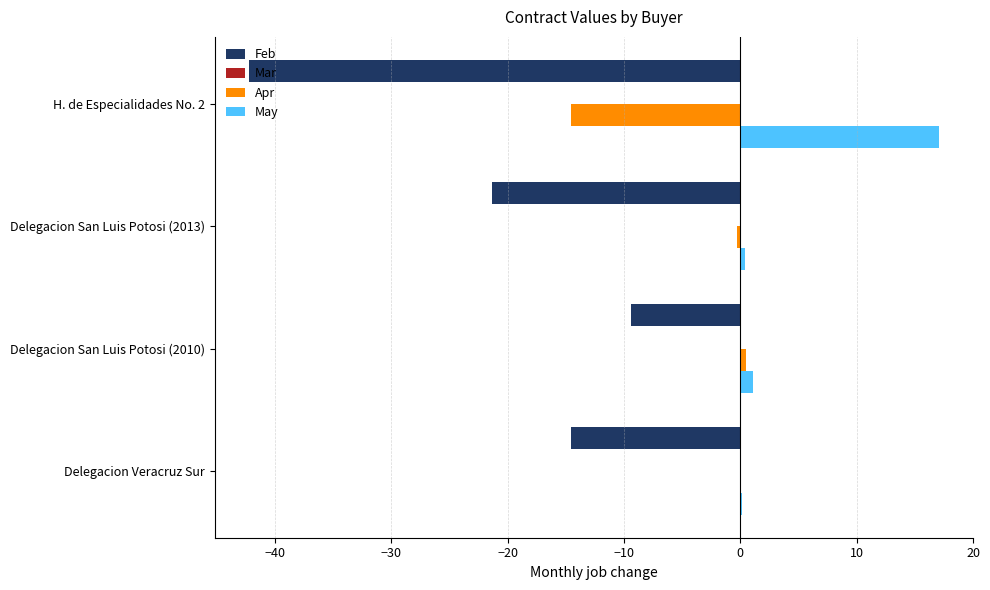

Which series changed the most between Delegacion San Luis Potosi (2010) and Delegacion Veracruz Sur?

Feb